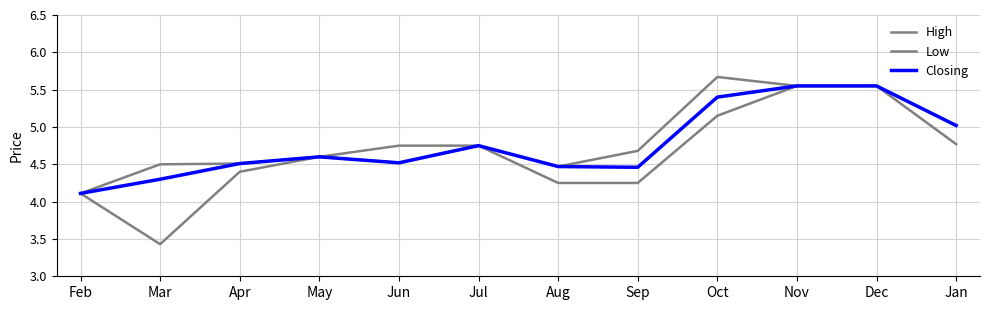

How many distinct data groups are displayed?

3